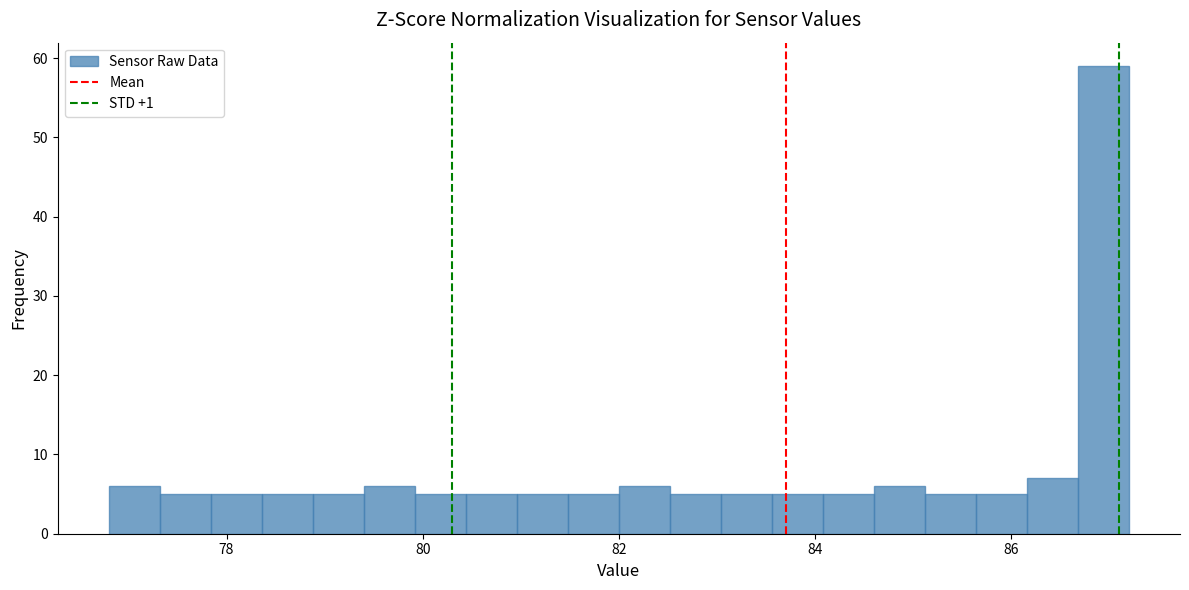

Read against the x-axis, roughly where is the centre of the tallest bar?

87.0